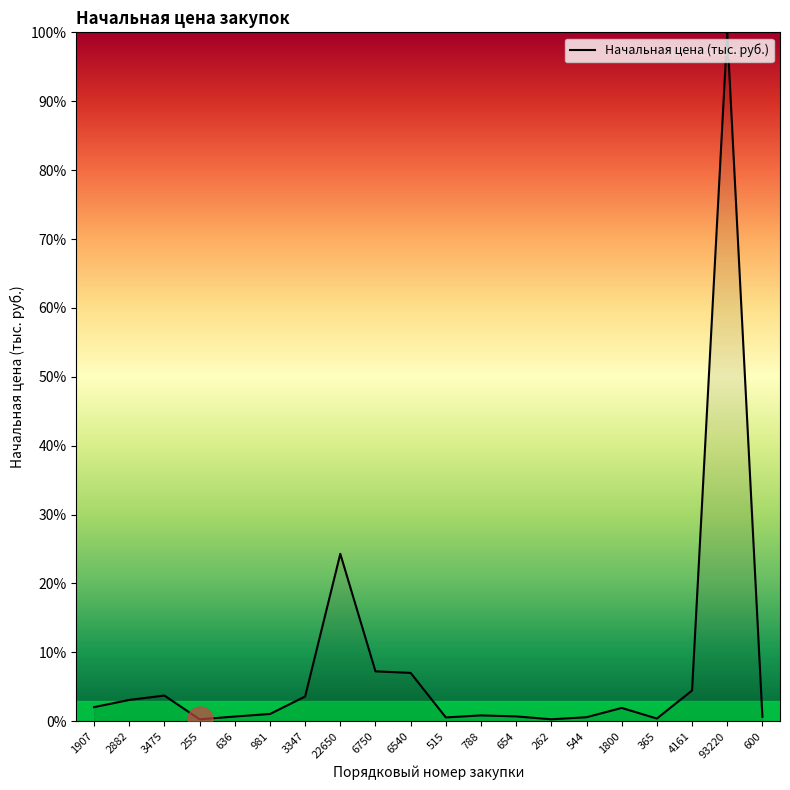

What is the smallest value displayed?

0.3